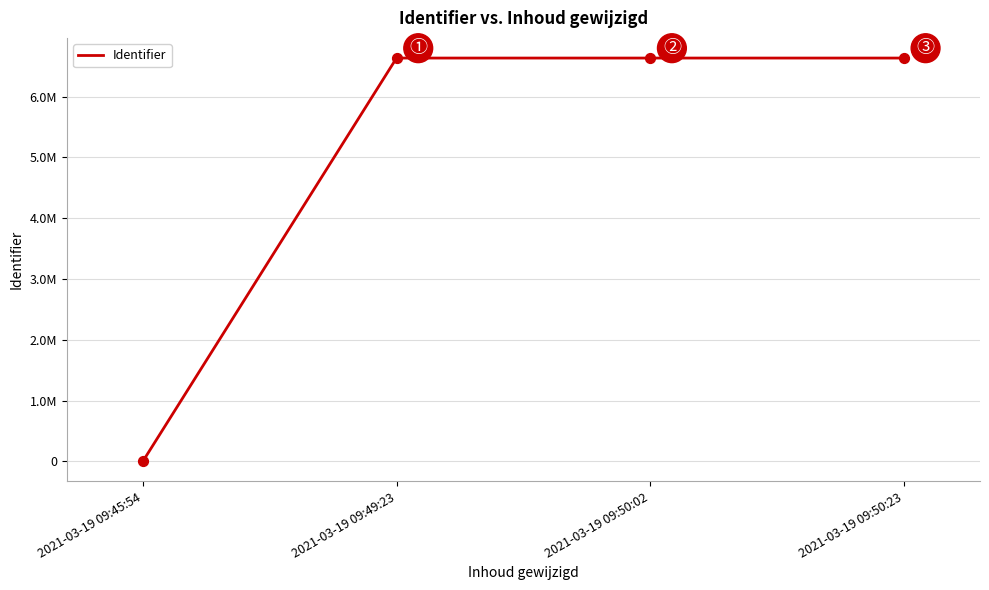

Approximately how many times larger is the value at 2021-03-19 09:50:02 compared to 2021-03-19 09:50:23?

1.0